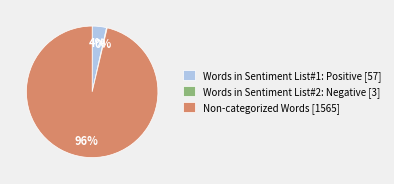

What percentage is the Words in Sentiment List#1: Positive slice, to the nearest percent?

4%